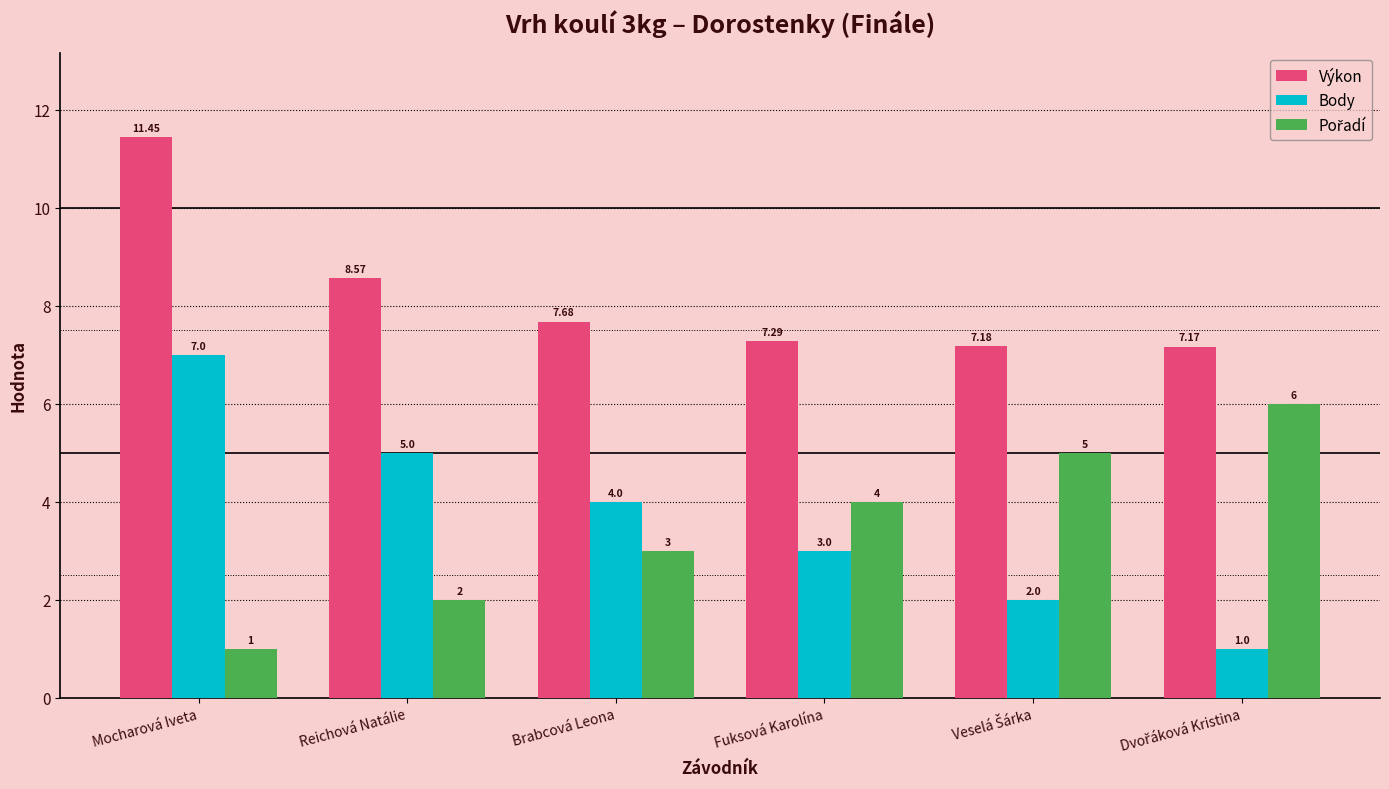

Which category has the highest value across all series?

Mocharová Iveta